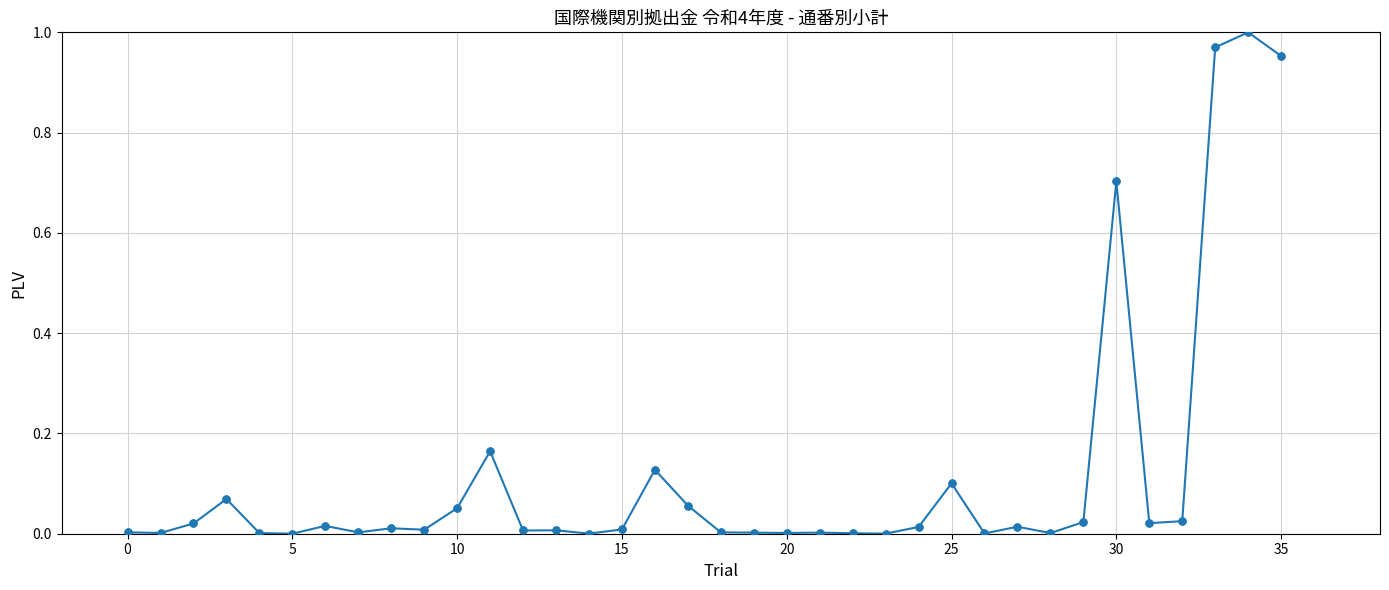

True or false: there are more than 1 points higher than both neighbors.

True